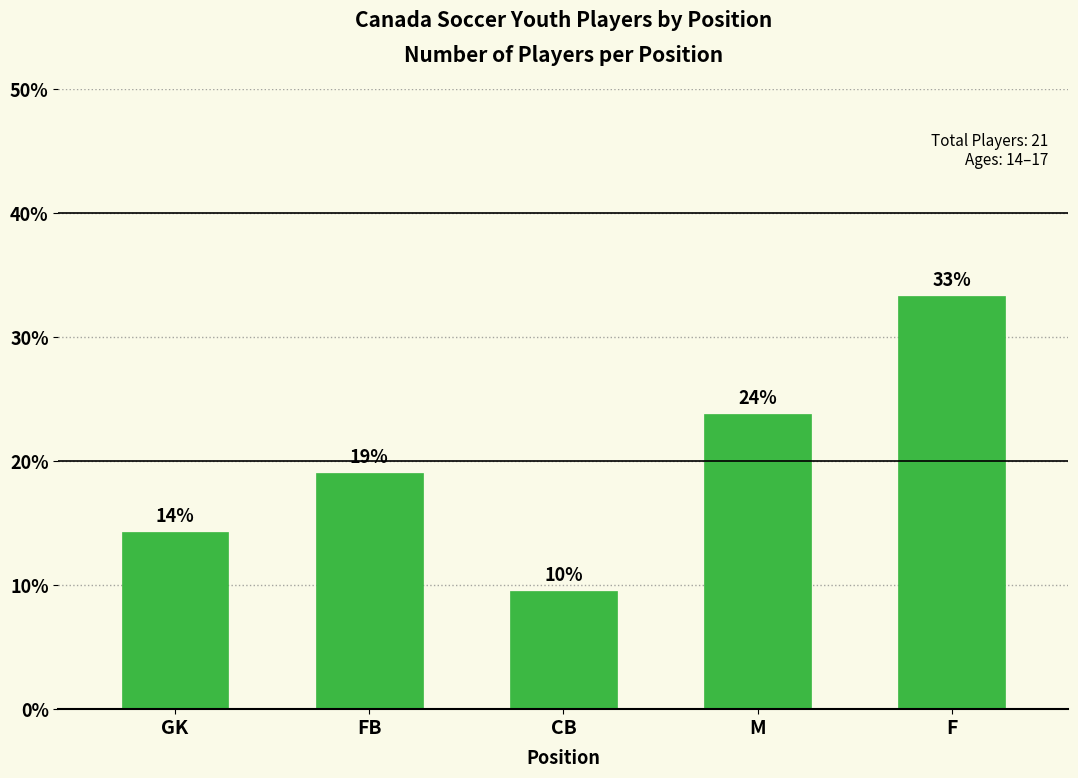

Does the chart contain any negative values?

No